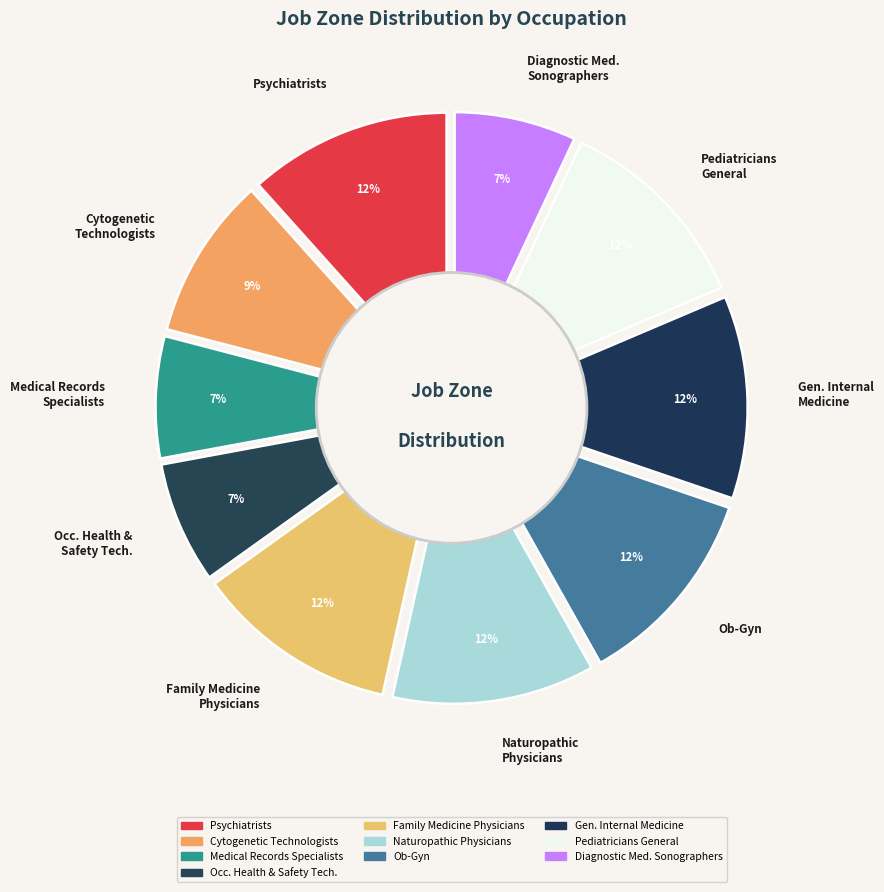

To the nearest percent, what is the difference between the largest and smallest slice percentages?

5%